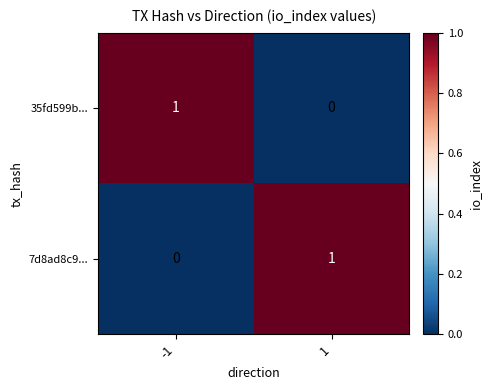

At how many categories does at least one series exceed 0?

2